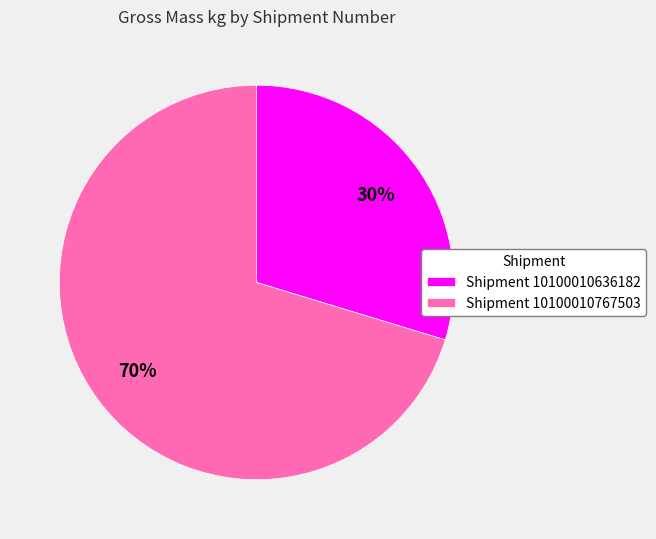

The Shipment 10100010636182 slice represents 25% of the pie. True or false?

False